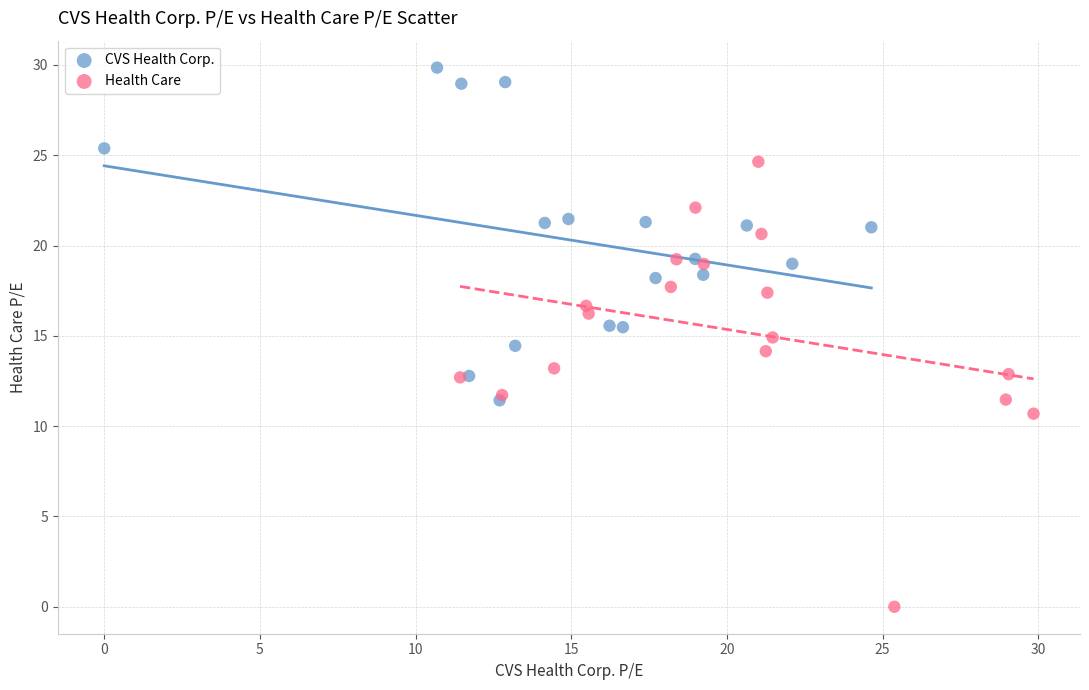

Which series reaches the maximum Y coordinate?

CVS Health Corp.